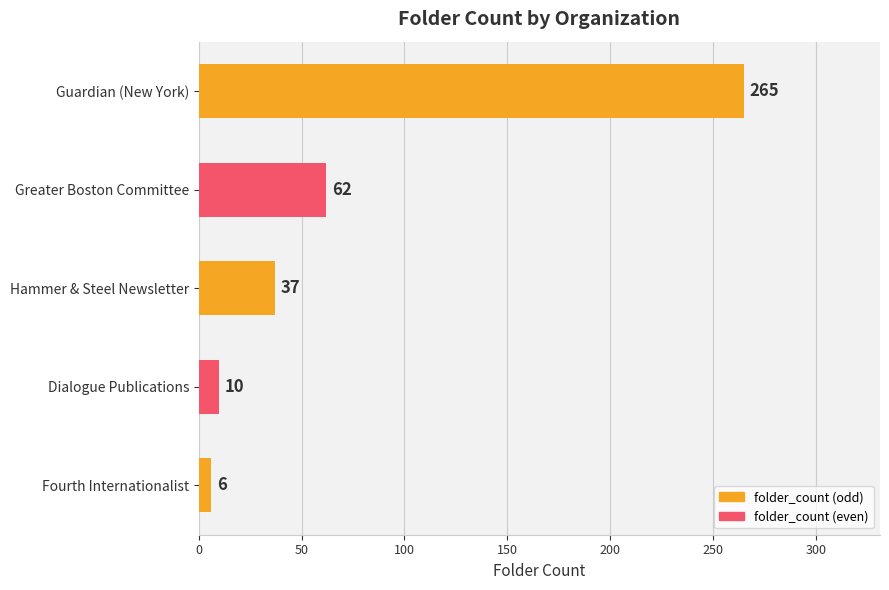

Does the chart contain any negative values?

No